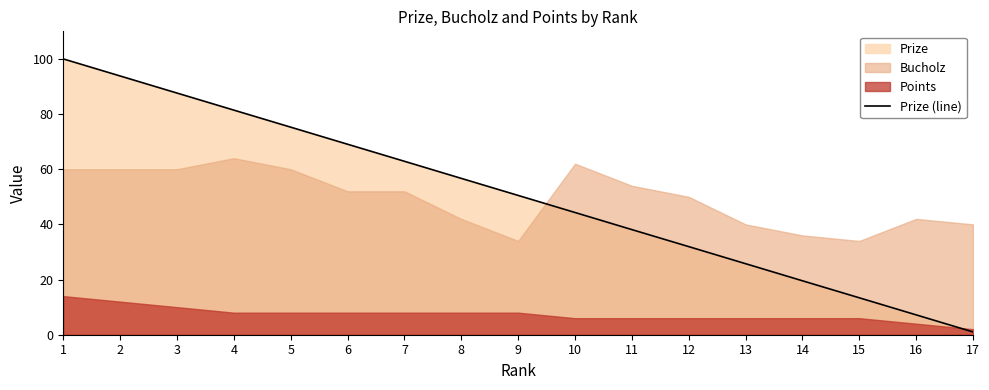

The chart shows a value of 50.5 at 9. True or false?

True